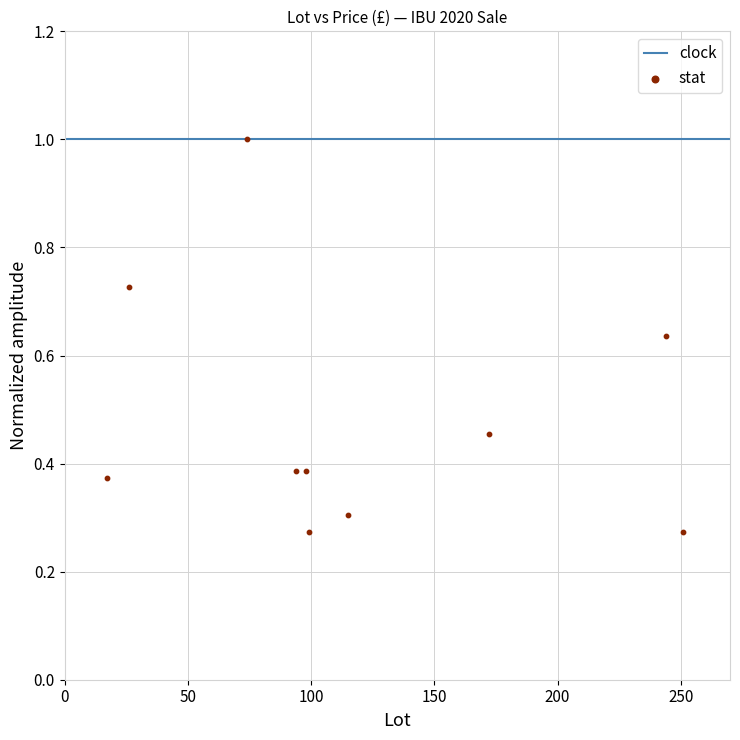

What is the range of X values (max minus min)?

234.0